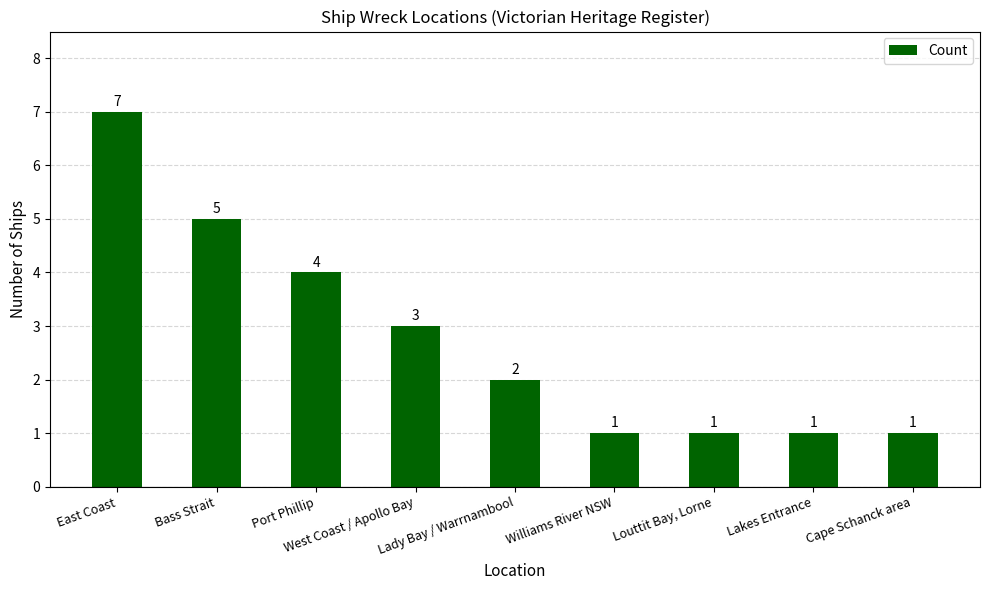

How many values are below 2?

4